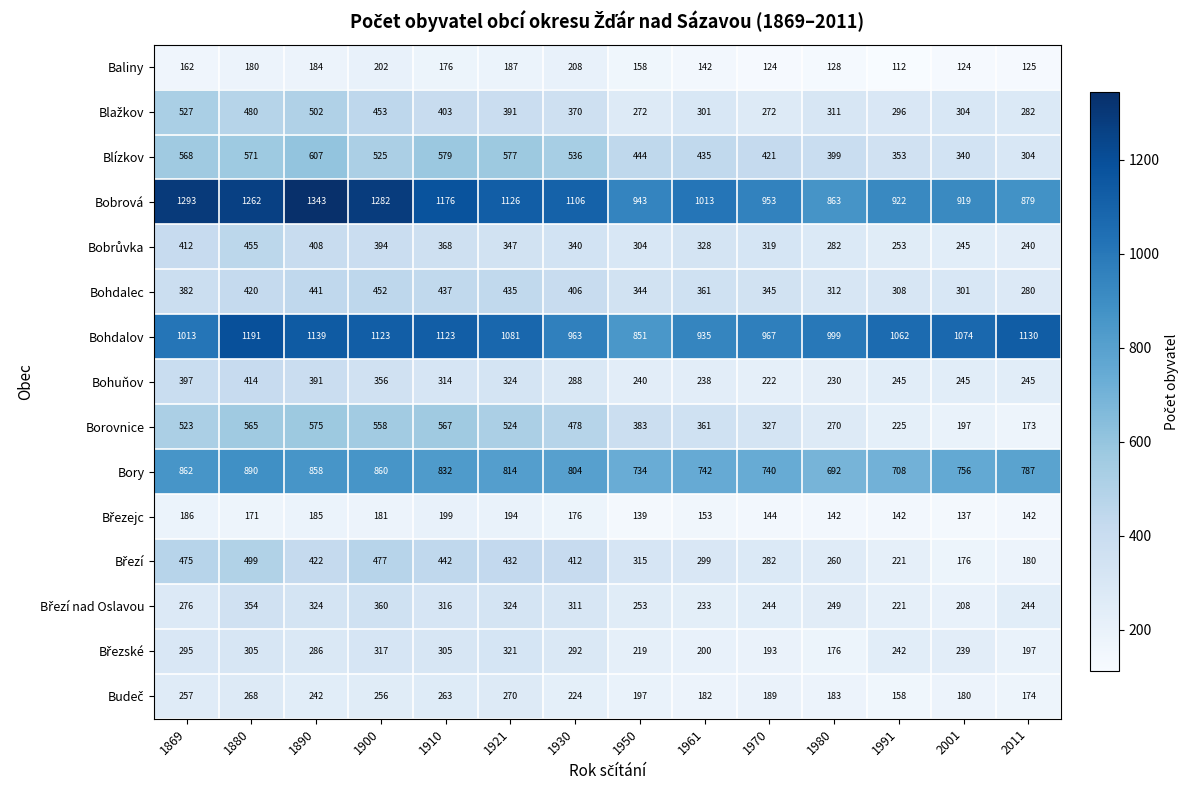

How many data points does each series have?

14